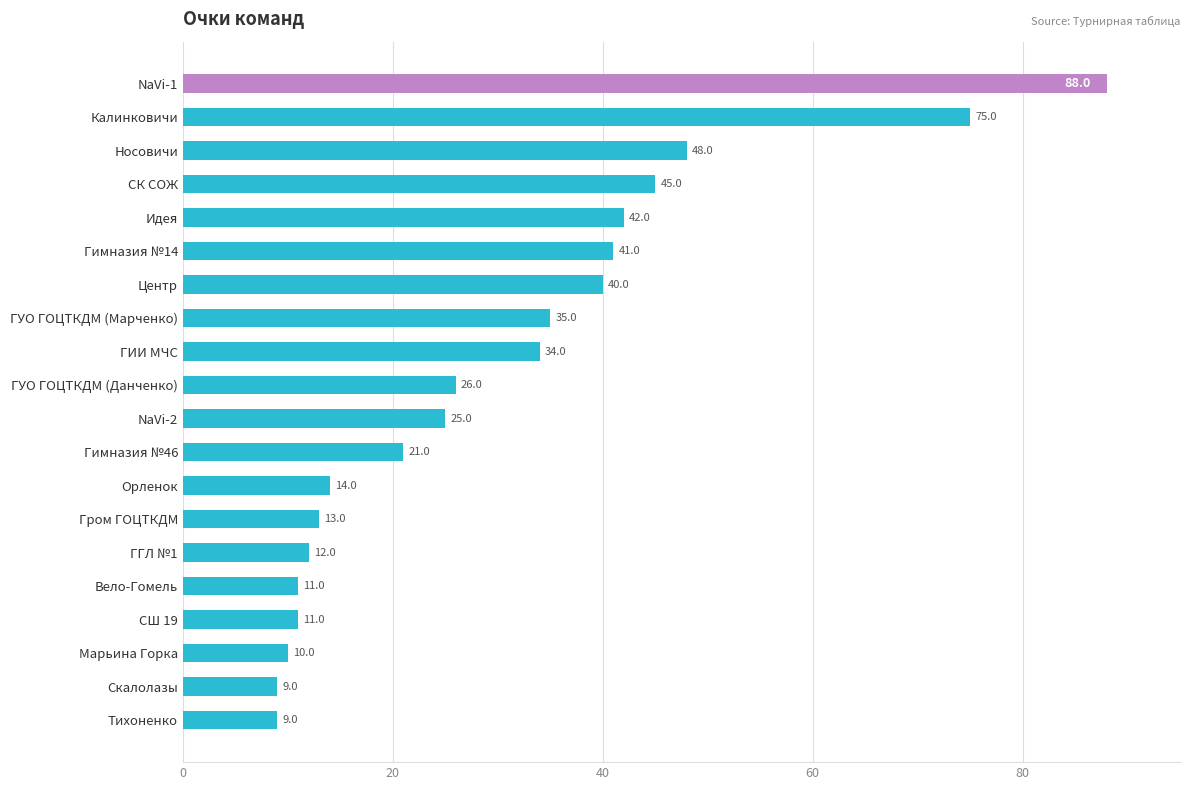

What is the ratio of the value at Орленок to the value at Гром ГОЦТКДМ?

1.1